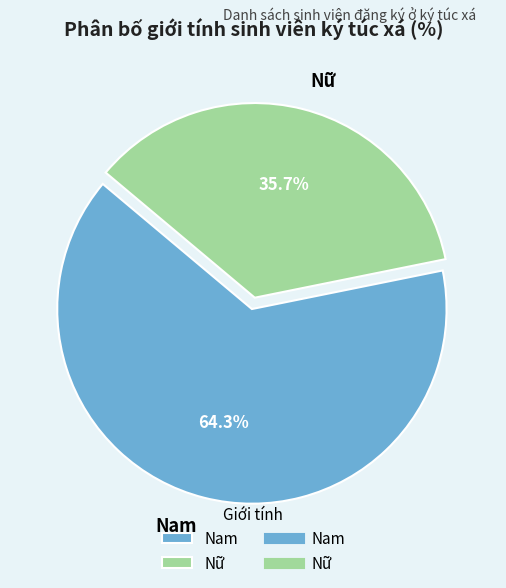

What is the majority slice?

Nam